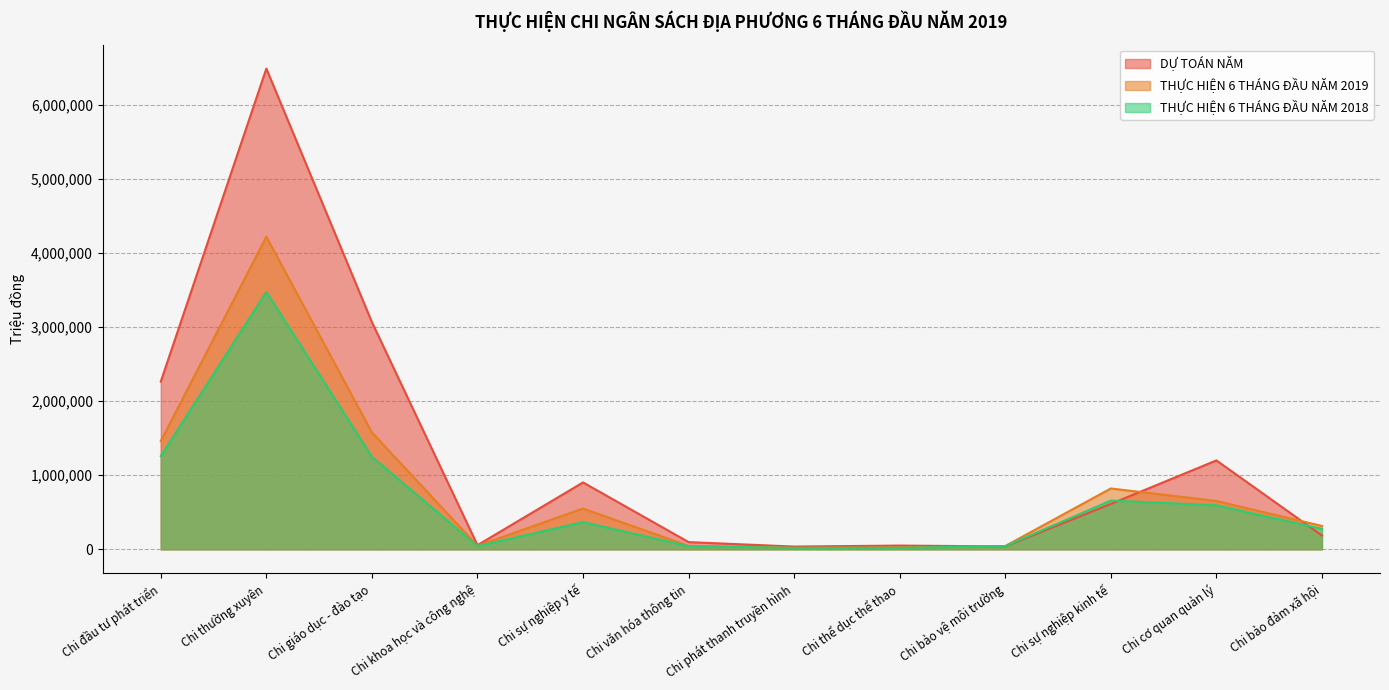

What are all the series names shown in the legend?

DỰ TOÁN NĂM, THỰC HIỆN 6 THÁNG ĐẦU NĂM 2019, THỰC HIỆN 6 THÁNG ĐẦU NĂM 2018